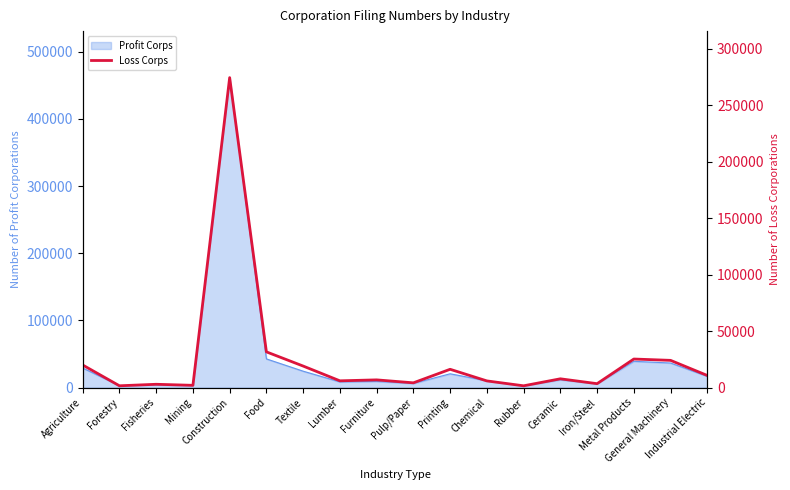

What is the label of the 3rd point from the left?

Fisheries